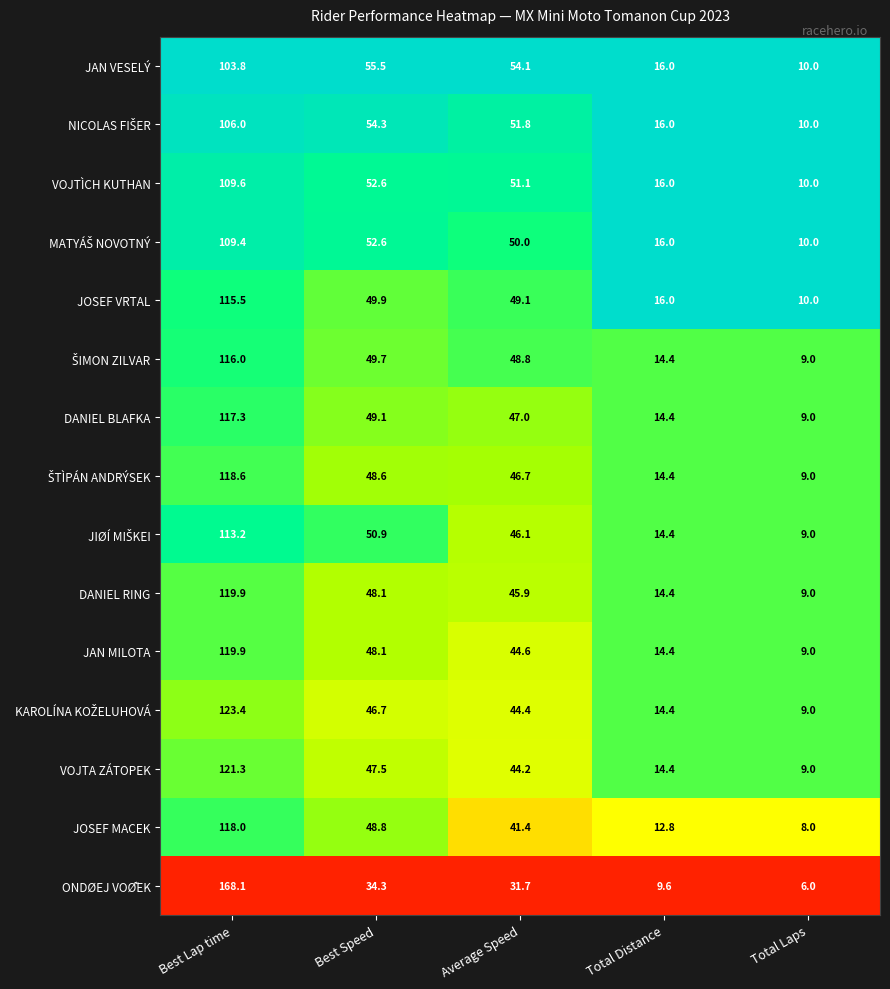

Which category has the lowest value across all series?

Total Laps